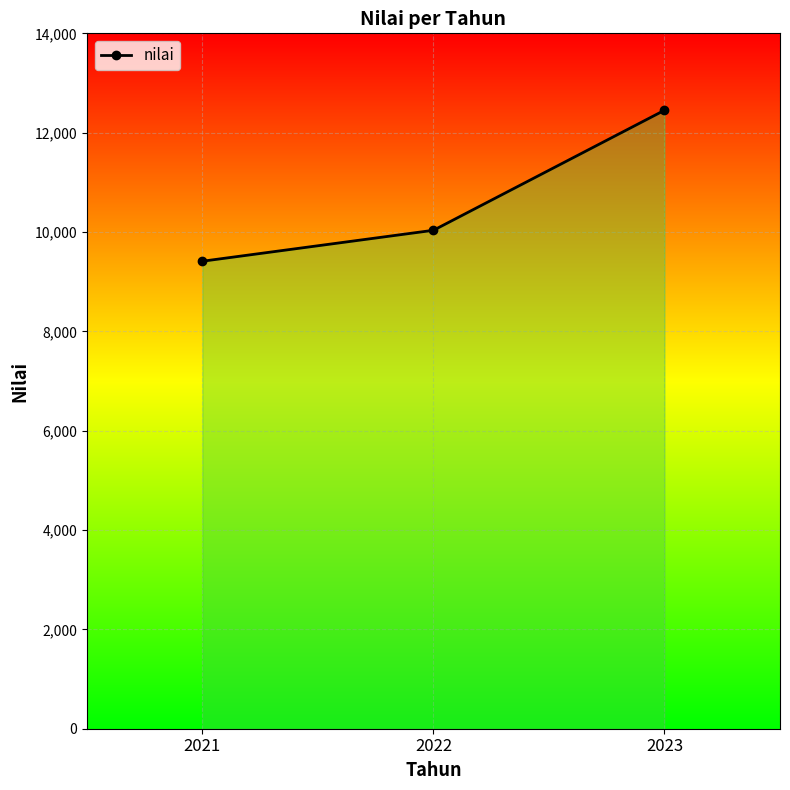

What value does the data have at 2022?

10035